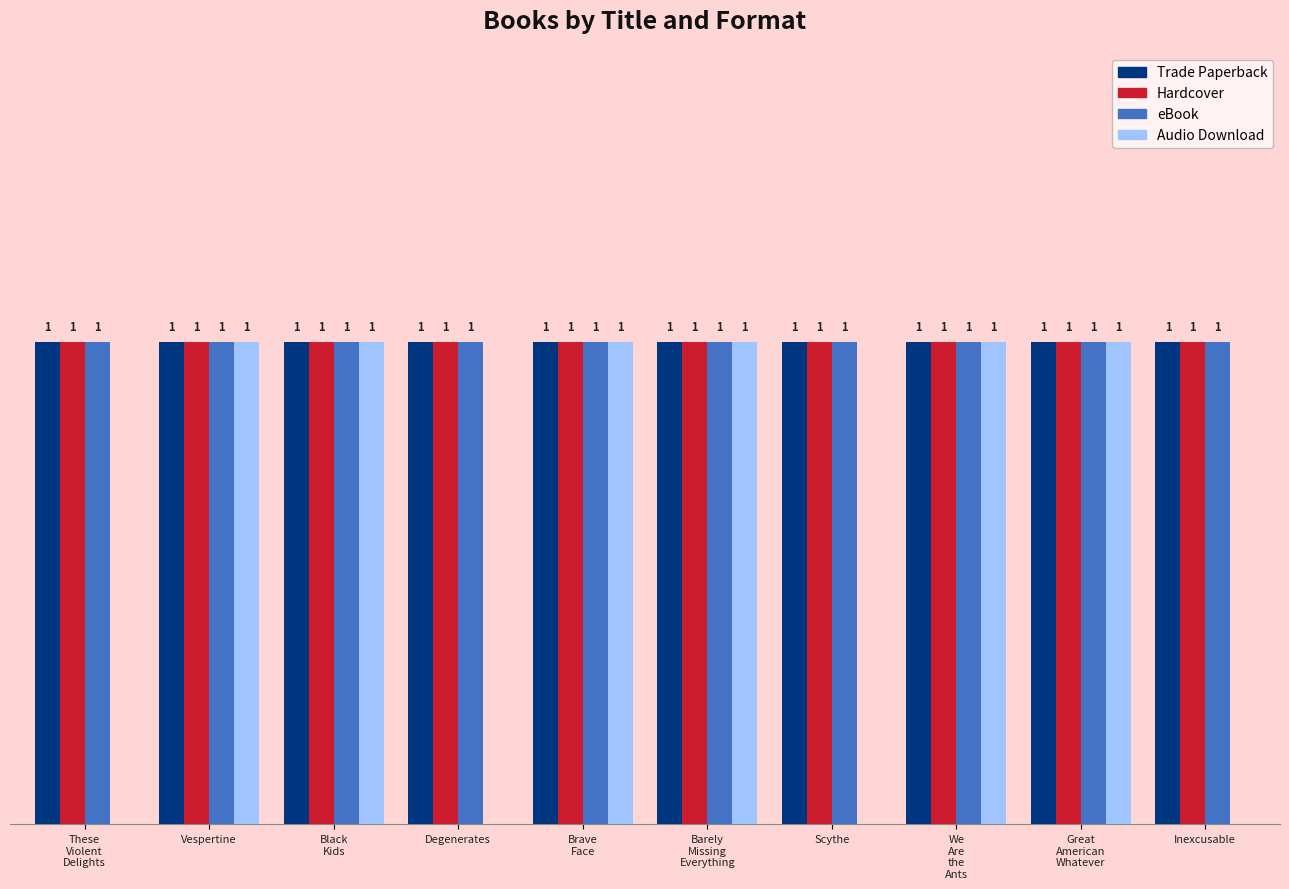

What is the sum of all Audio Download values?

6